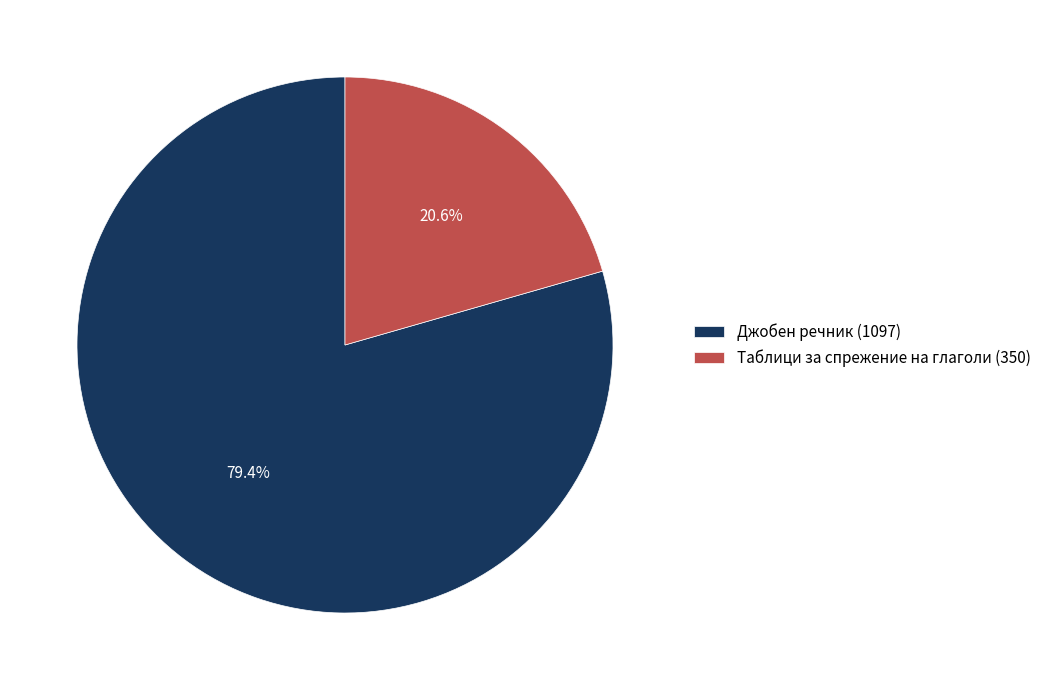

Is the sum of Джобен речник (1097) and Таблици за спрежение на глаголи (350) greater than half?

Yes